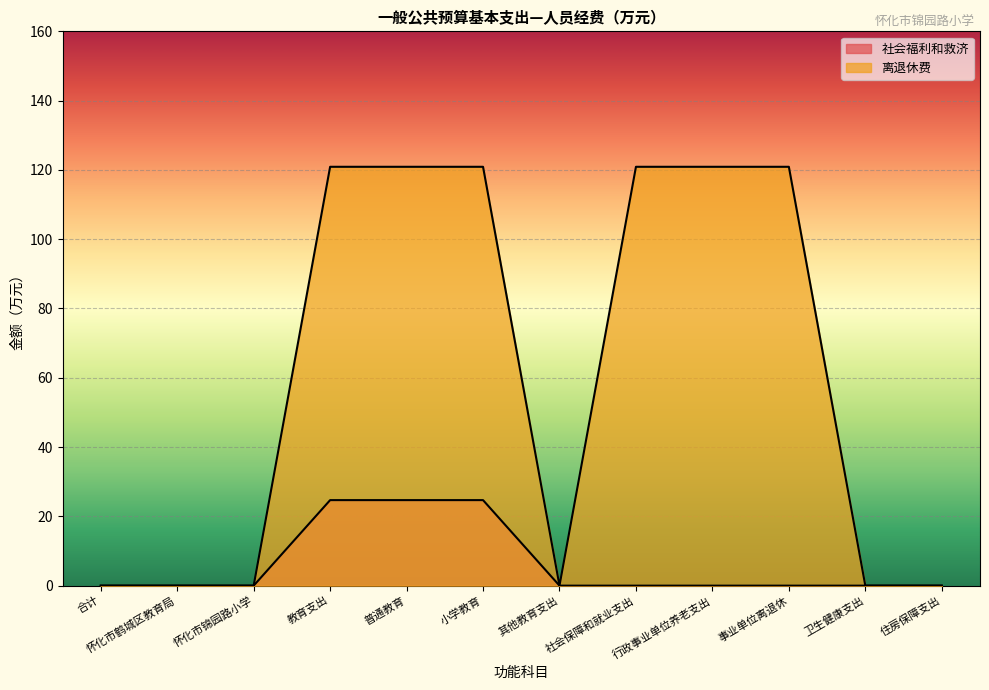

True or false: 社会福利和救济 and 离退休费 intersect in this chart.

False